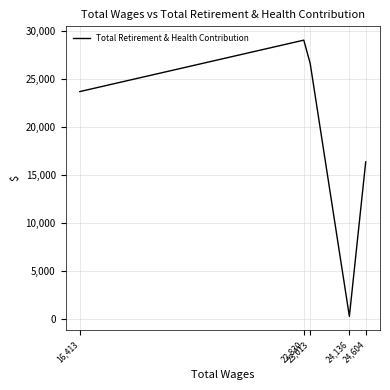

List the labels in order of value, smallest first.

24,136, 24,604, 16,413, 23,013, 22,830